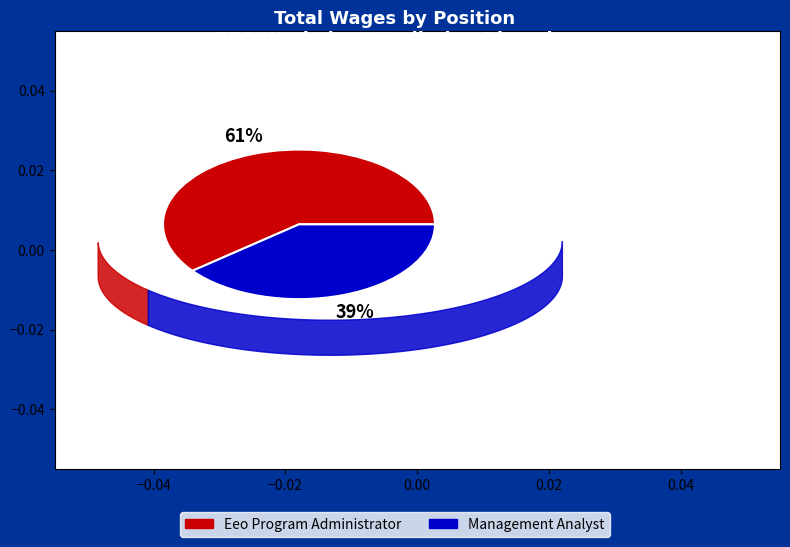

What percentage is the Eeo Program Administrator slice, to the nearest percent?

61%